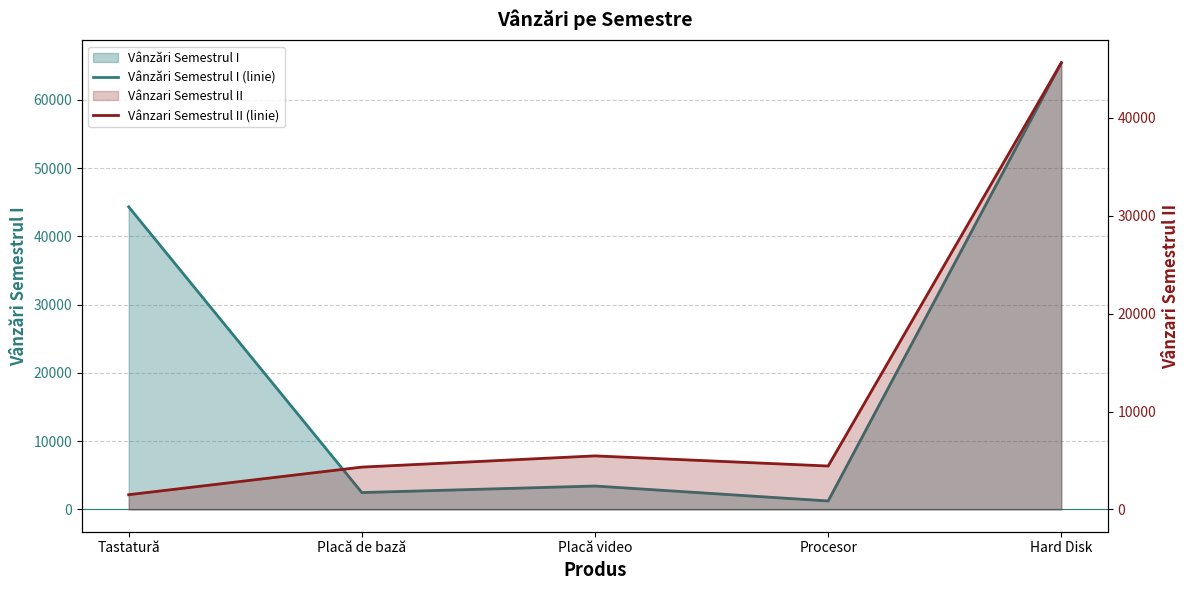

Where do Vânzări Semestrul I (linie) and Vânzari Semestrul II (linie) first cross each other?

Tastatură and Placă de bază